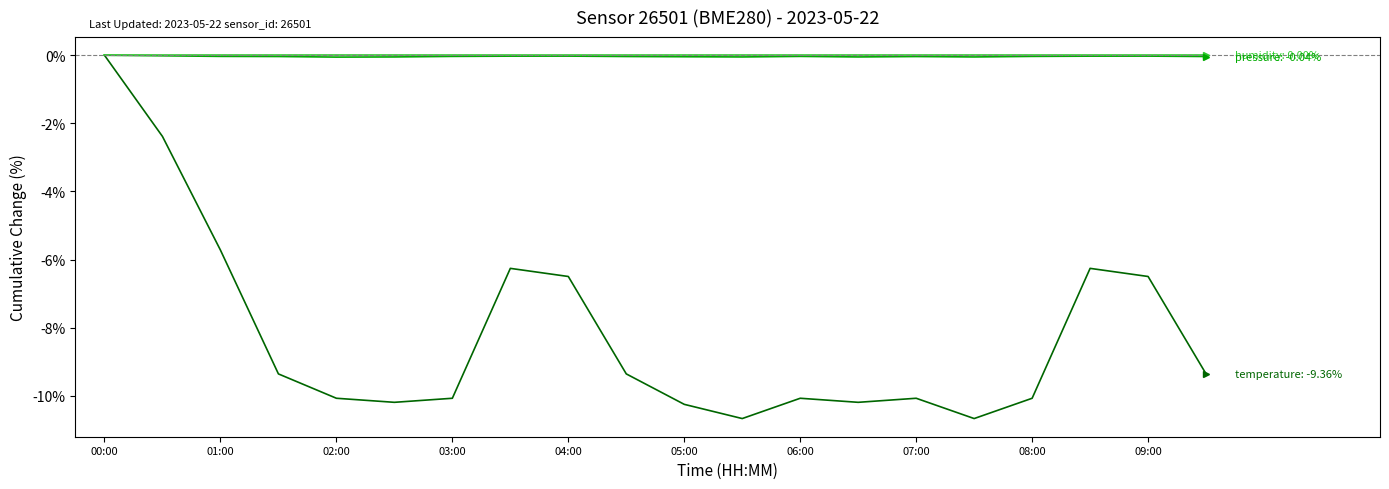

What is the minimum value shown in the chart?

-10.7